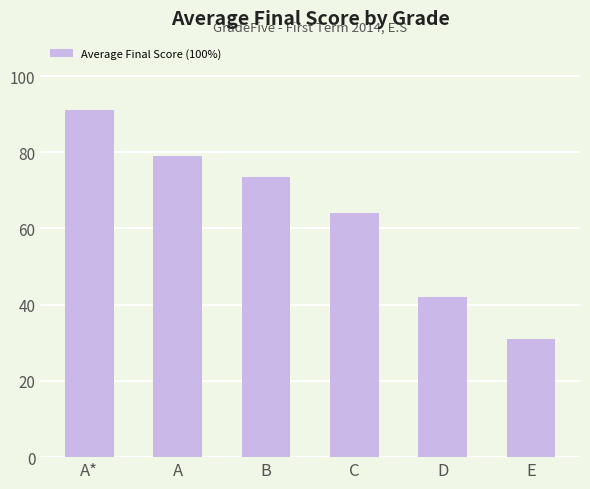

The chart shows a value of 110.5 at C. True or false?

False